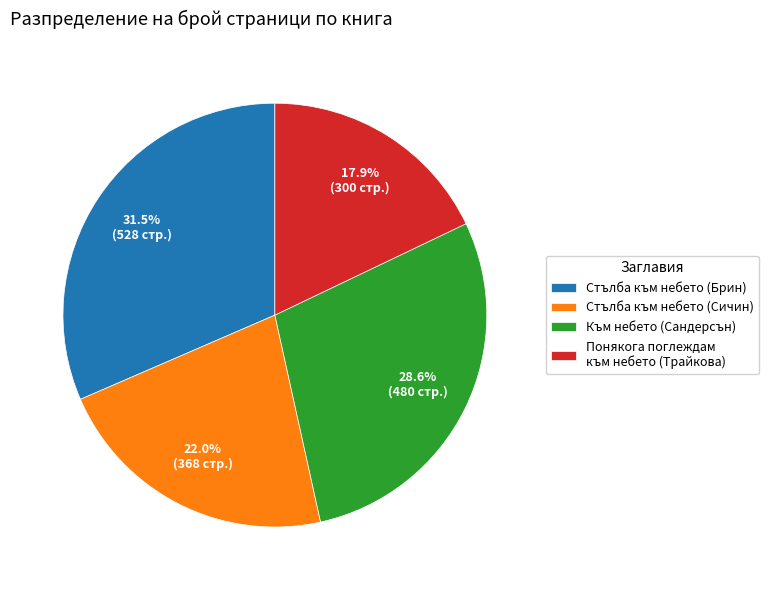

What percentage is NOT represented by Понякога поглеждам към небето (Трайкова)?

82.1%